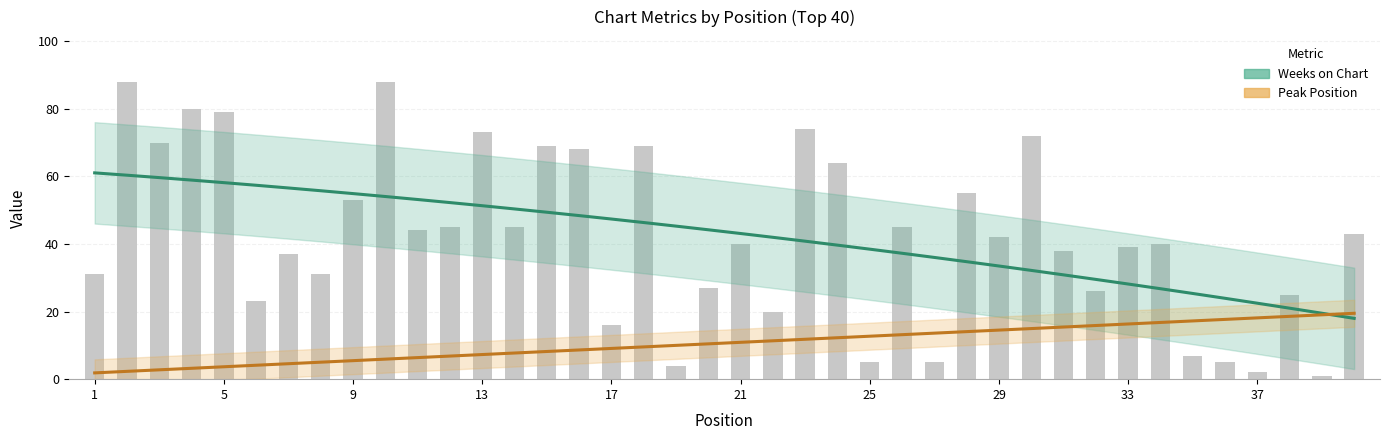

List the series in order of their overall mean, lowest first.

Peak Position, Weeks on Chart